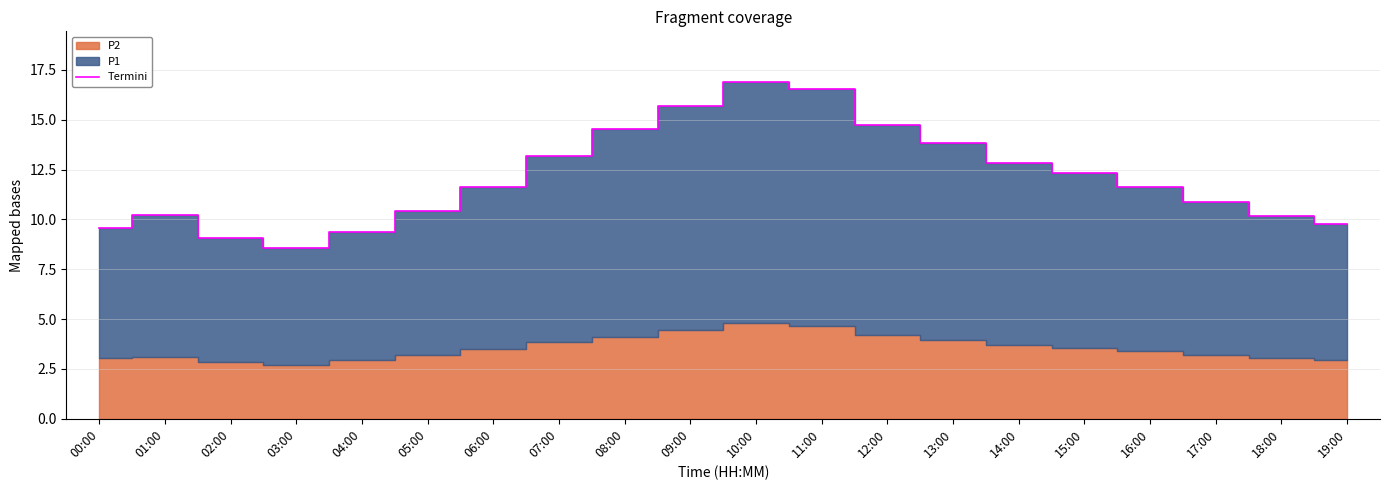

Rank the categories by value from lowest to highest.

03:00, 02:00, 04:00, 00:00, 19:00, 18:00, 01:00, 05:00, 17:00, 16:00, 06:00, 15:00, 14:00, 07:00, 13:00, 08:00, 12:00, 09:00, 11:00, 10:00